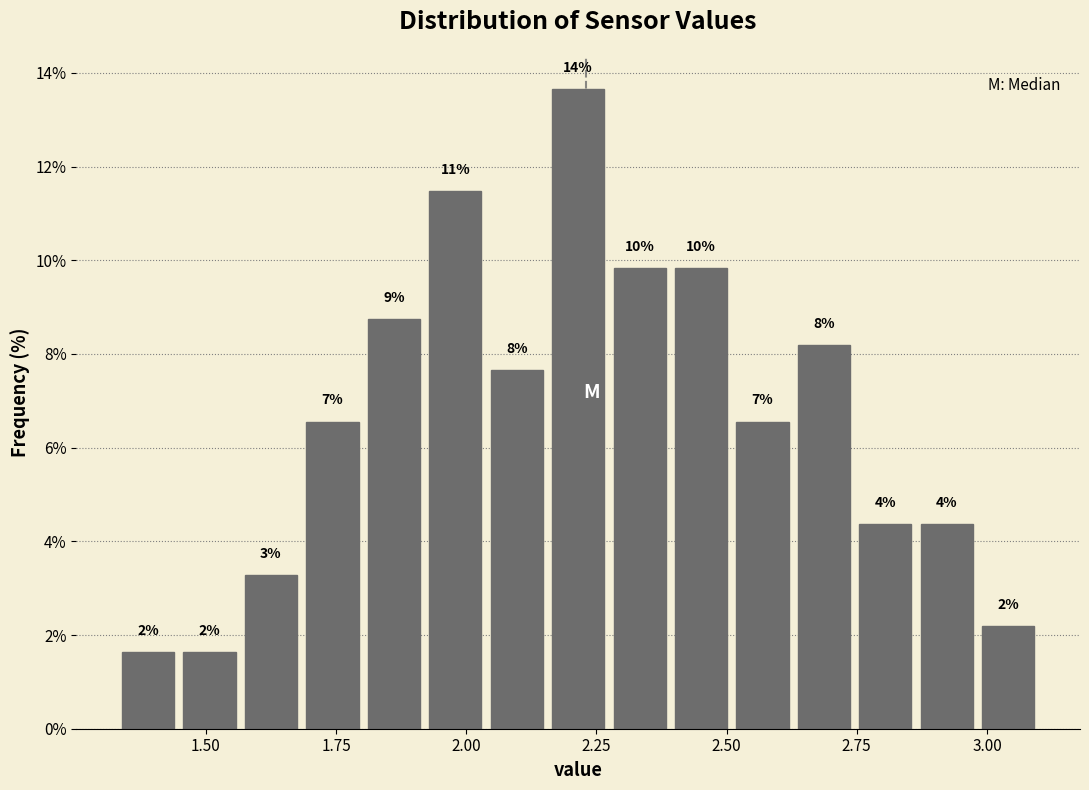

Read against the x-axis, roughly where is the centre of the tallest bar?

2.20